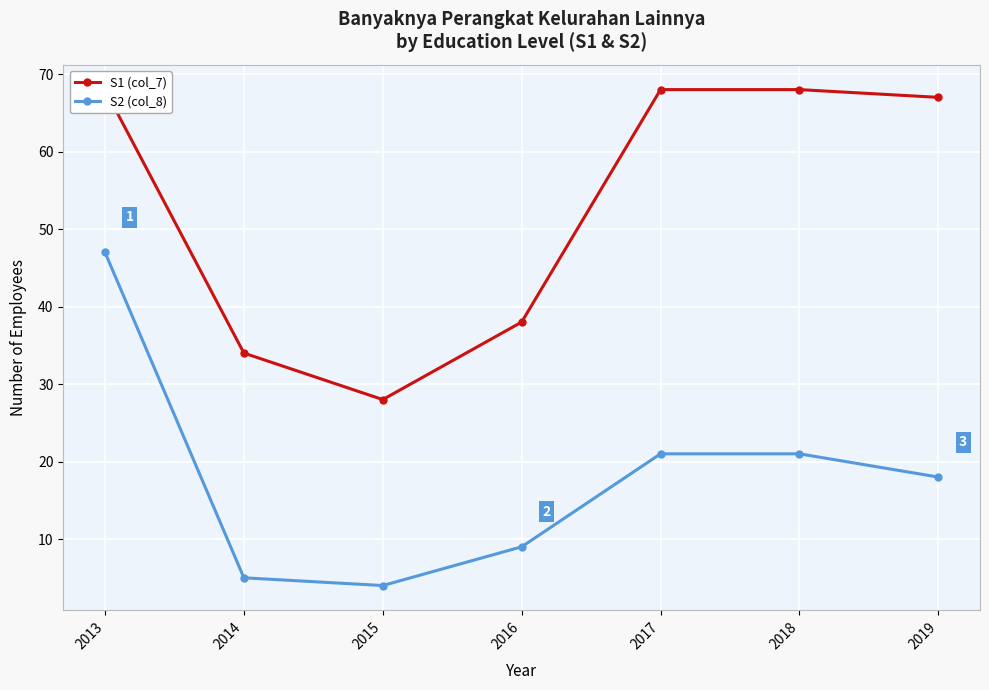

Which has a higher value, 2014 or 2013?

2013